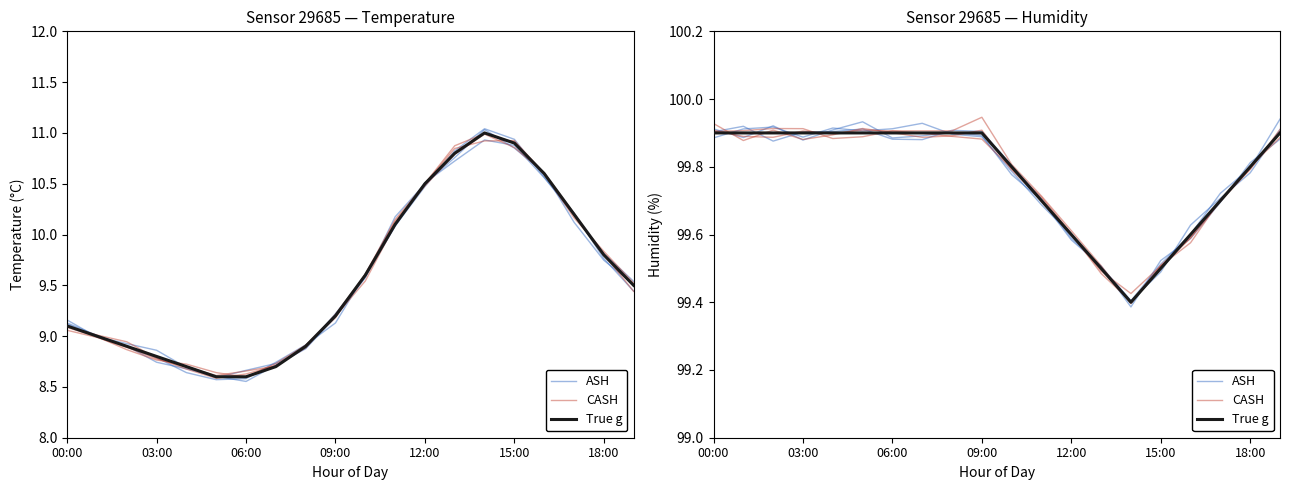

How many lines are shown in the chart?

3